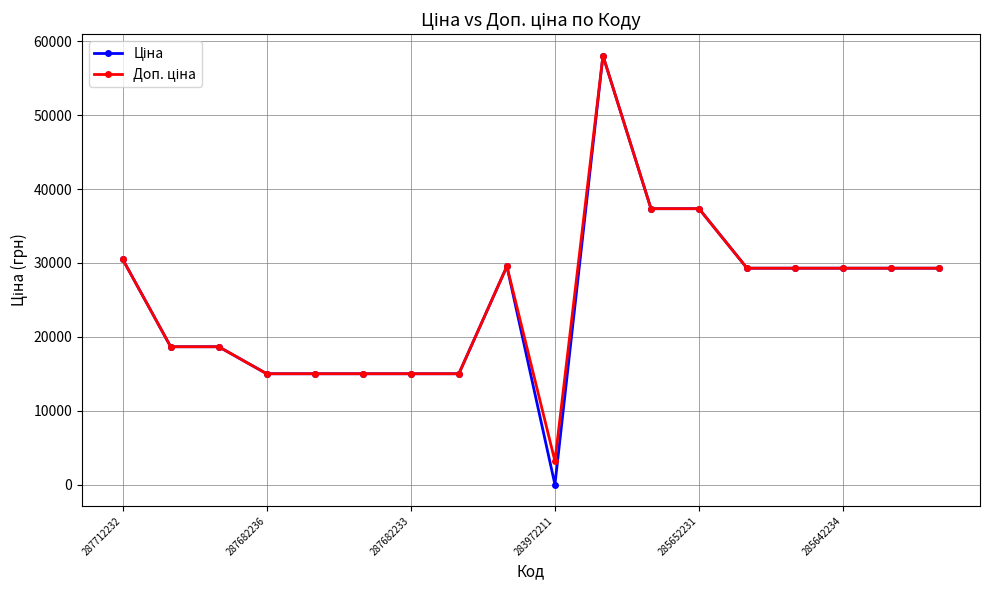

How many lines are shown in the chart?

2